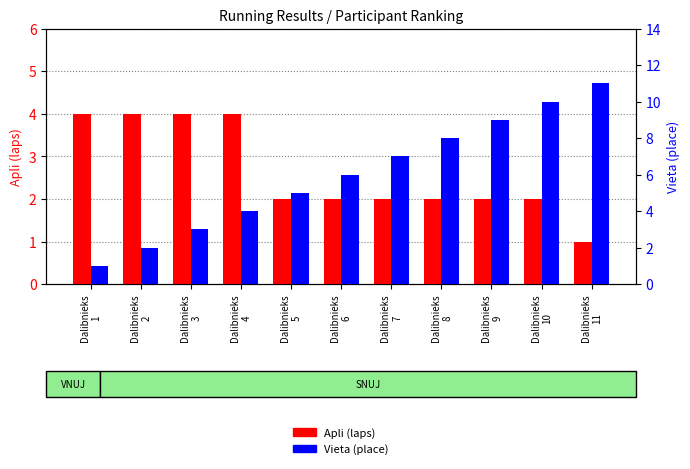

What is the maximum value for Vieta (place)?

11